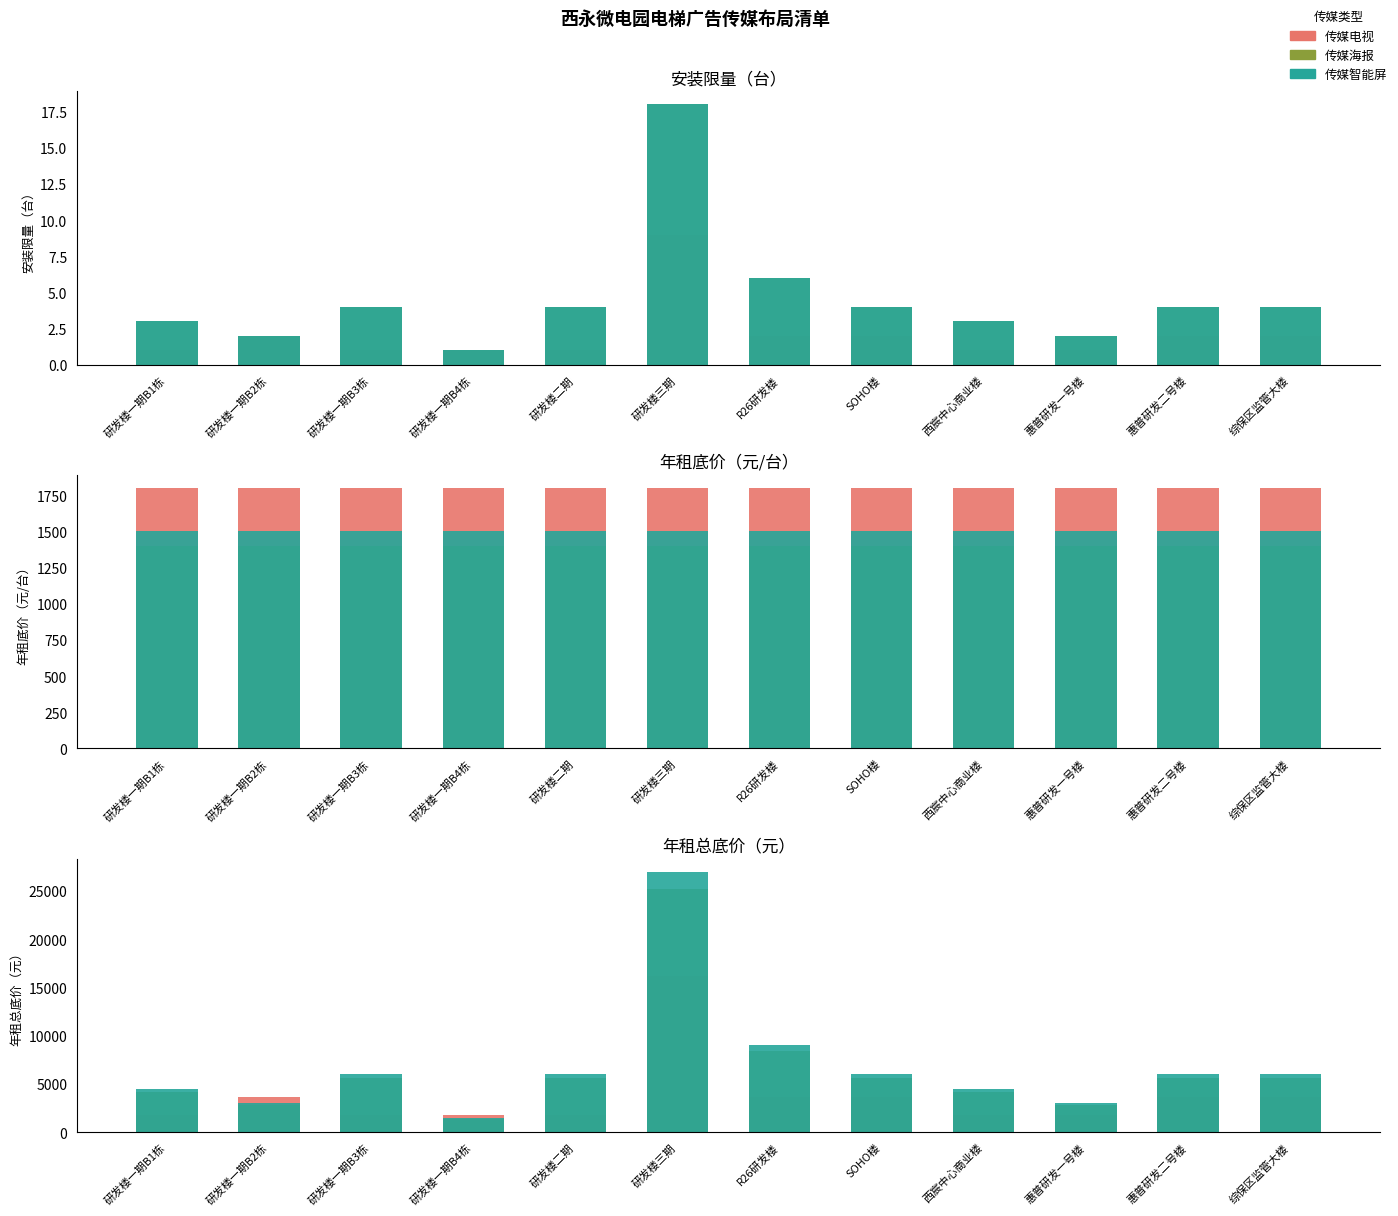

Between 研发楼一期B1栋 and 惠普研发一号楼, which series saw the biggest shift?

传媒智能屏